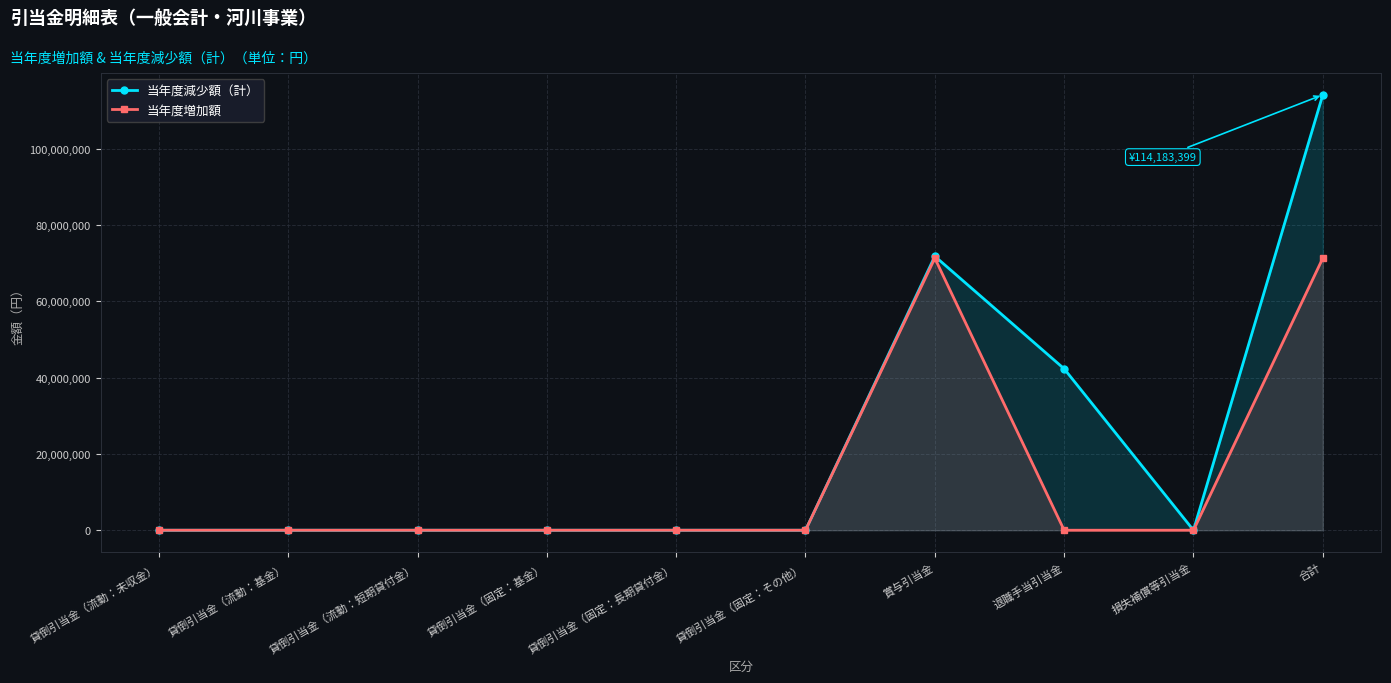

Which series changed the most between 貸倒引当金（固定：長期貸付金） and 合計?

当年度減少額（計）